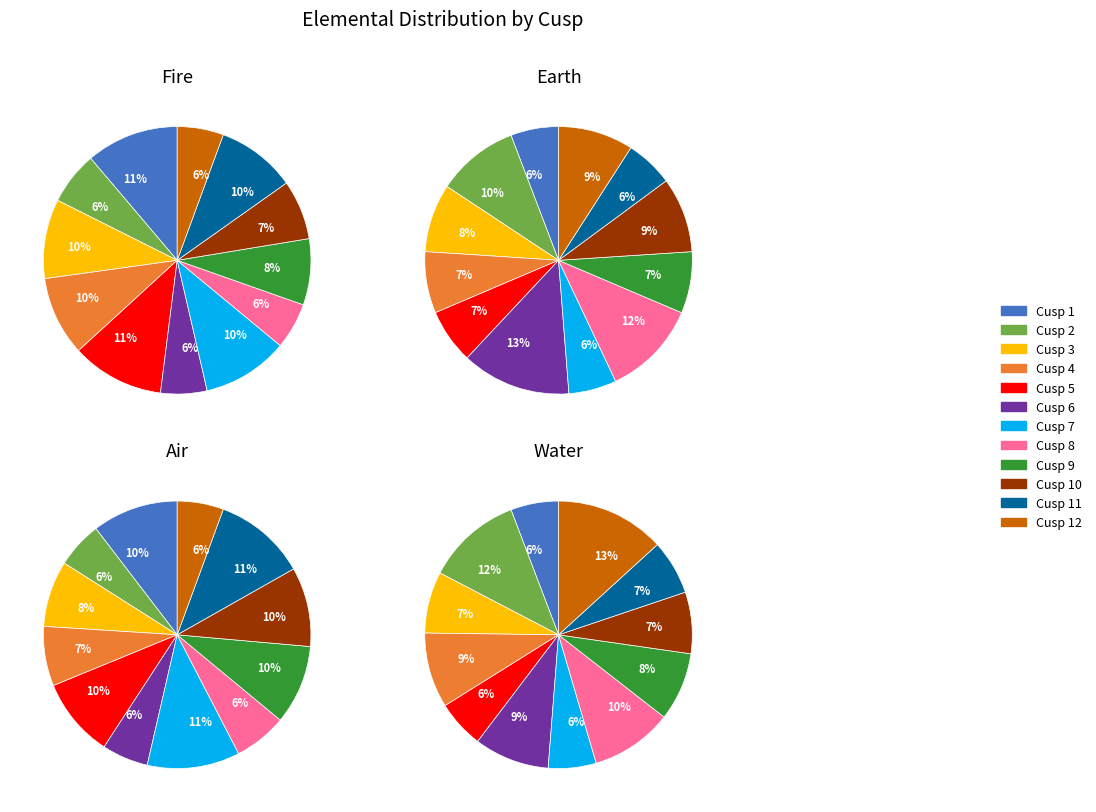

Which category has the biggest portion of the pie?

Cusp 6